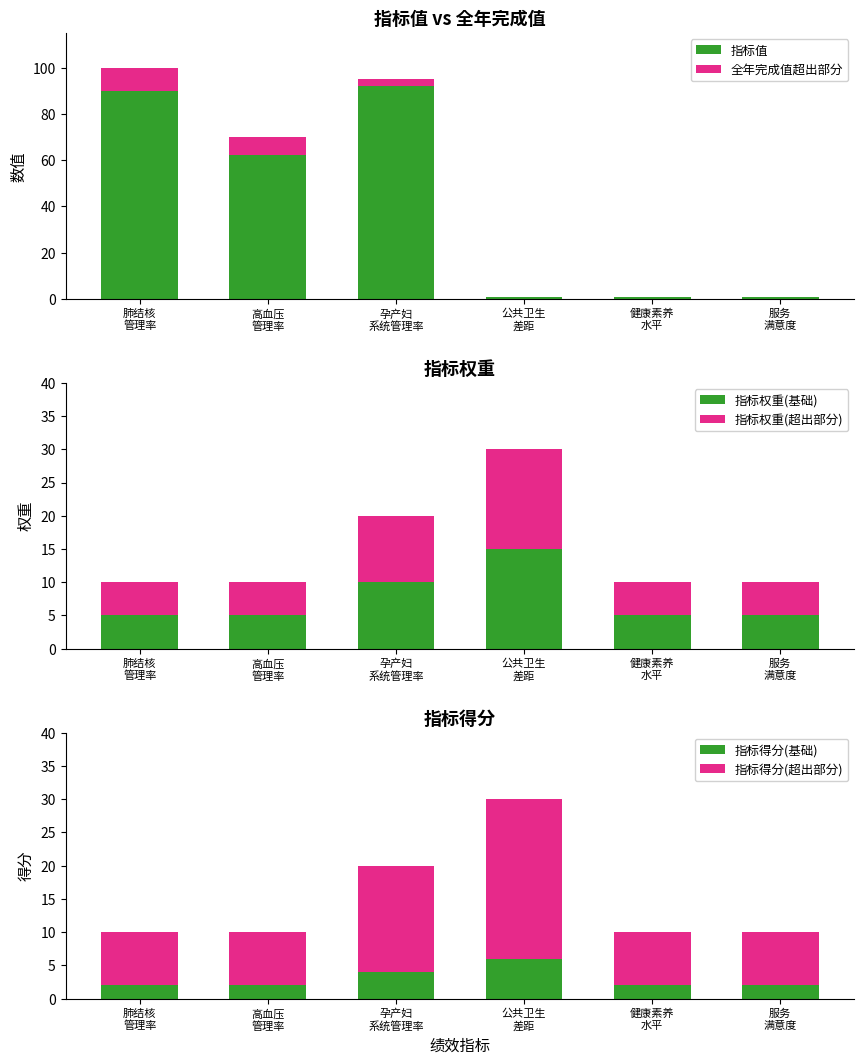

The value of 指标得分(基础) at 公共卫生
差距 is 9. True or false?

False